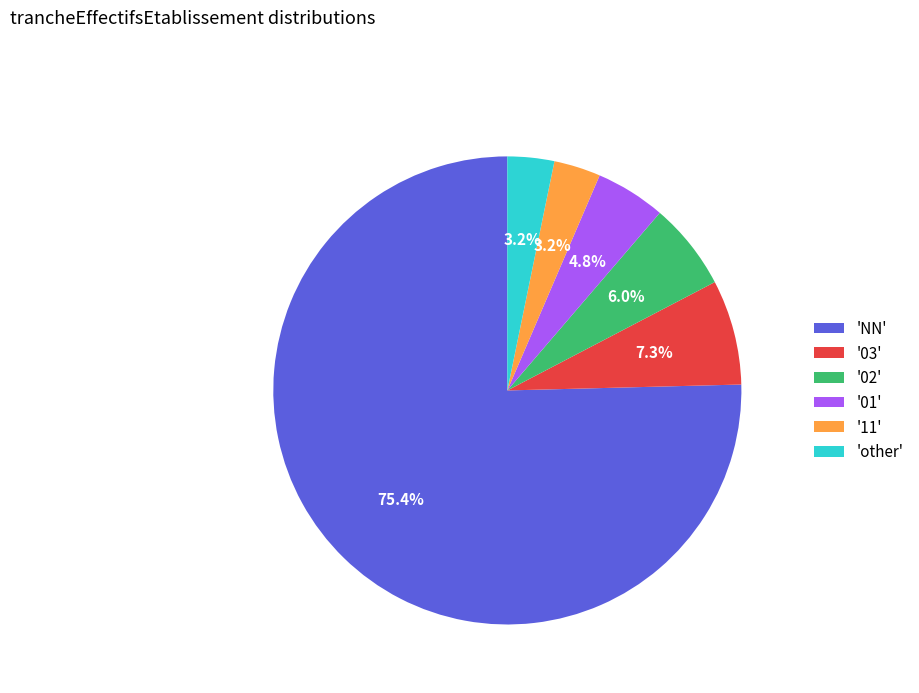

Do '01' and '11' together represent more than half of the pie?

No